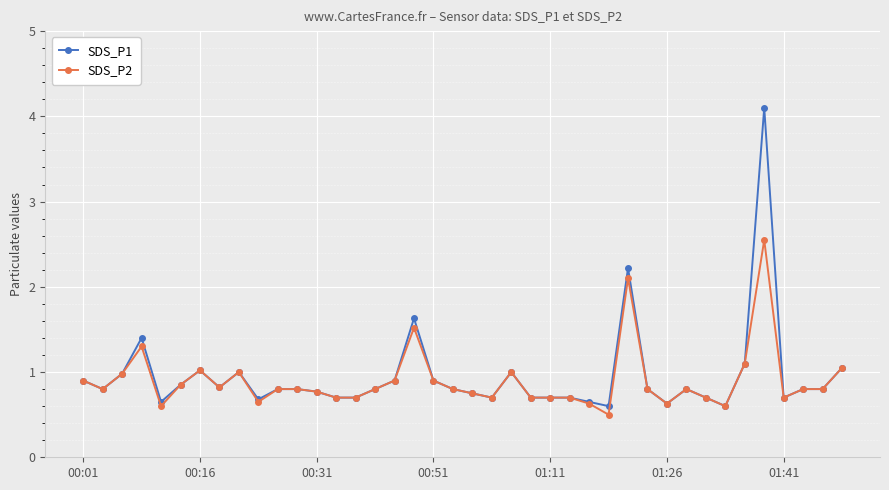

Which series has the largest range (max minus min)?

SDS_P1